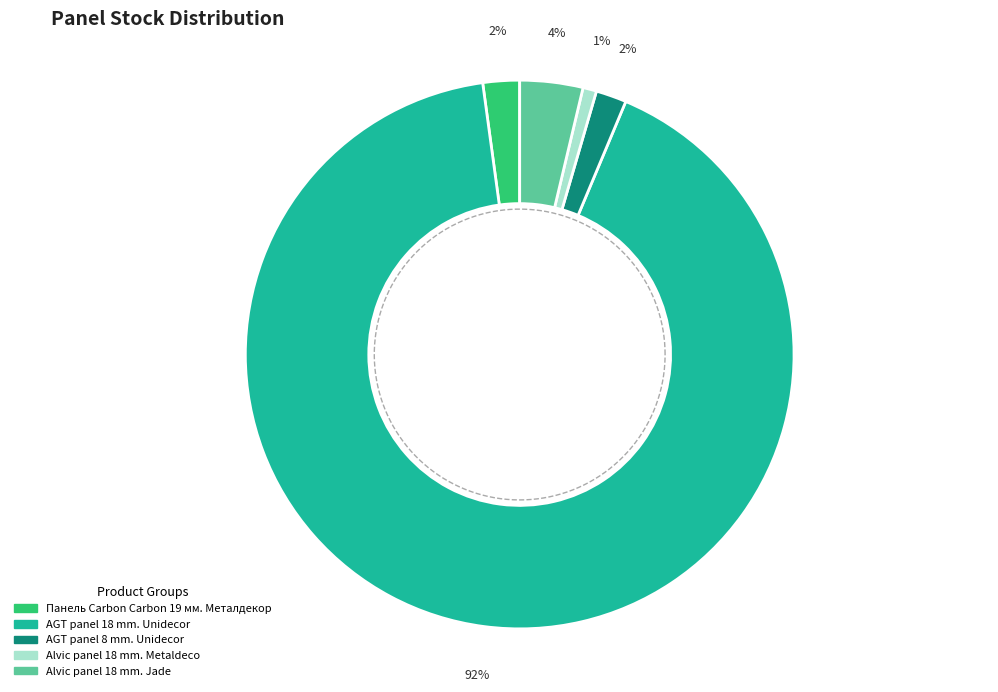

Does 15 represent more than half of the total?

No